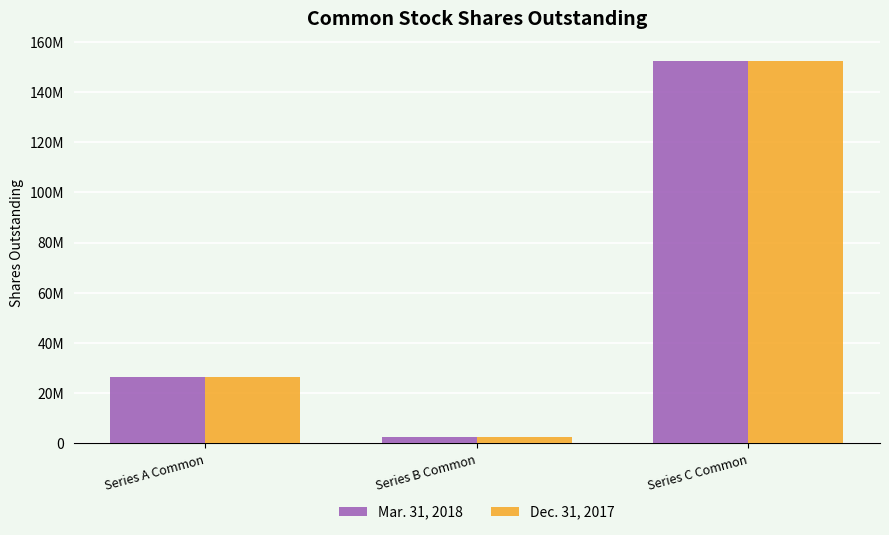

At which label does Mar. 31, 2018 reach its minimum?

Series B Common